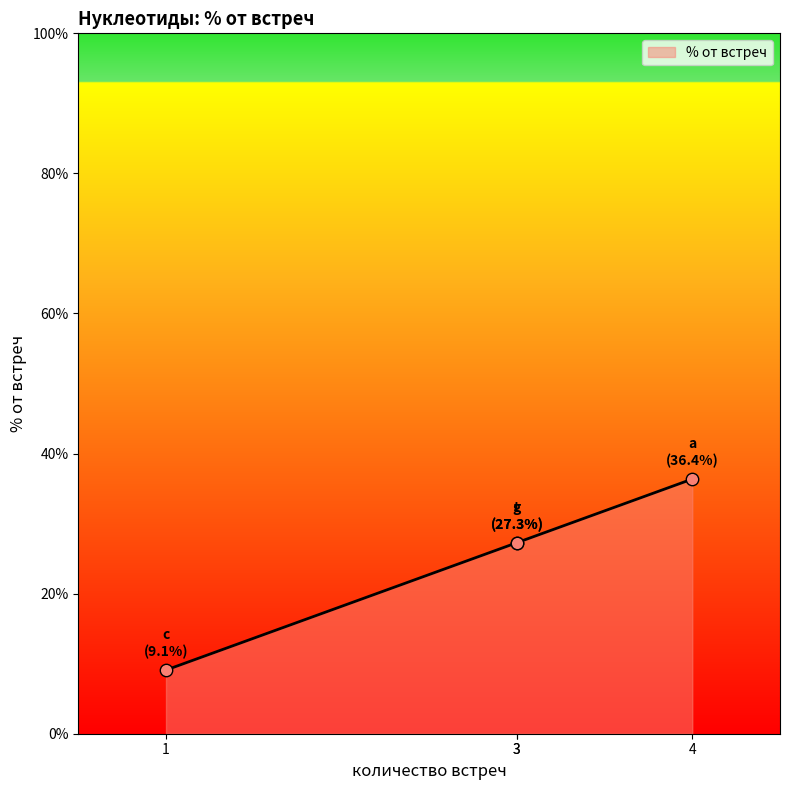

Approximately how many times larger is the value at c compared to g?

0.3